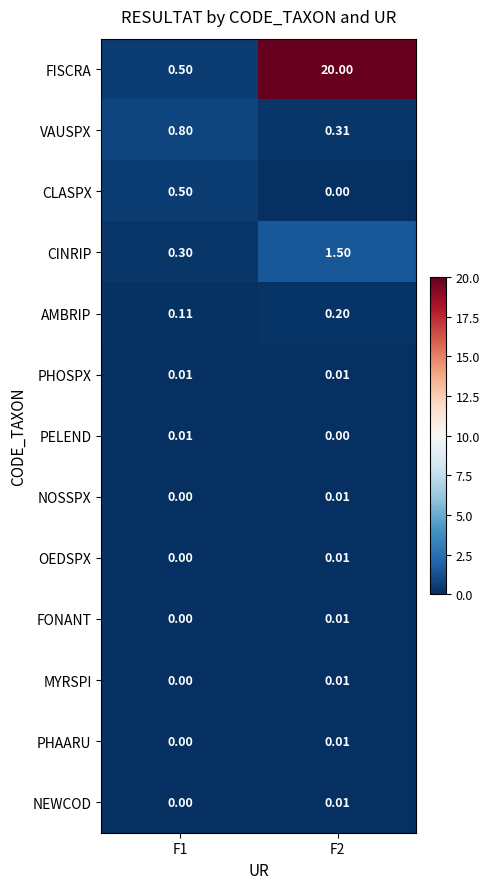

Which series has the largest range (max minus min)?

FISCRA